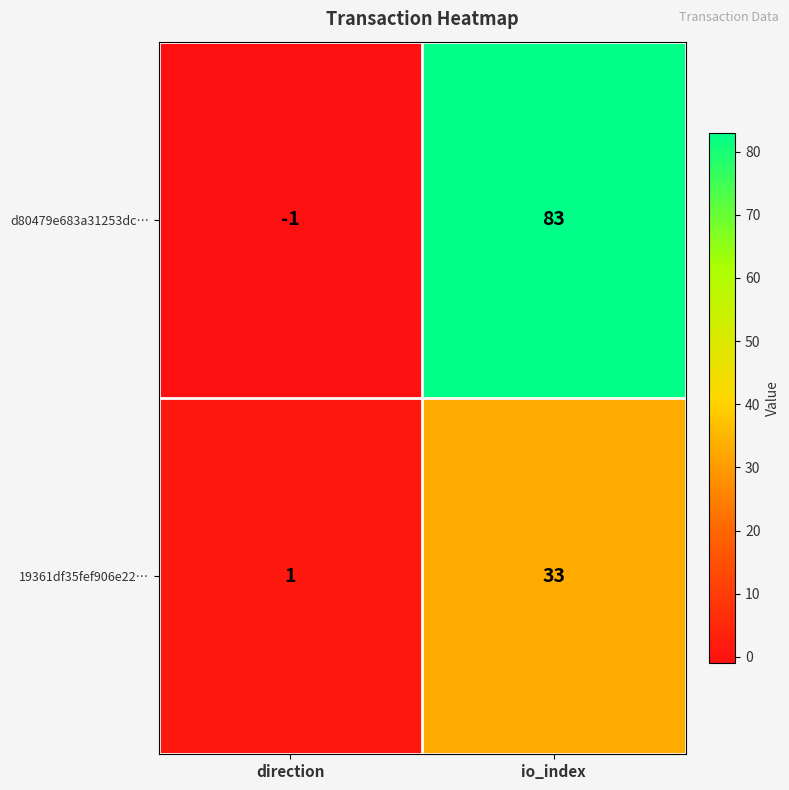

Where is d80479e683a31253dc… nearest to the value 41?

direction